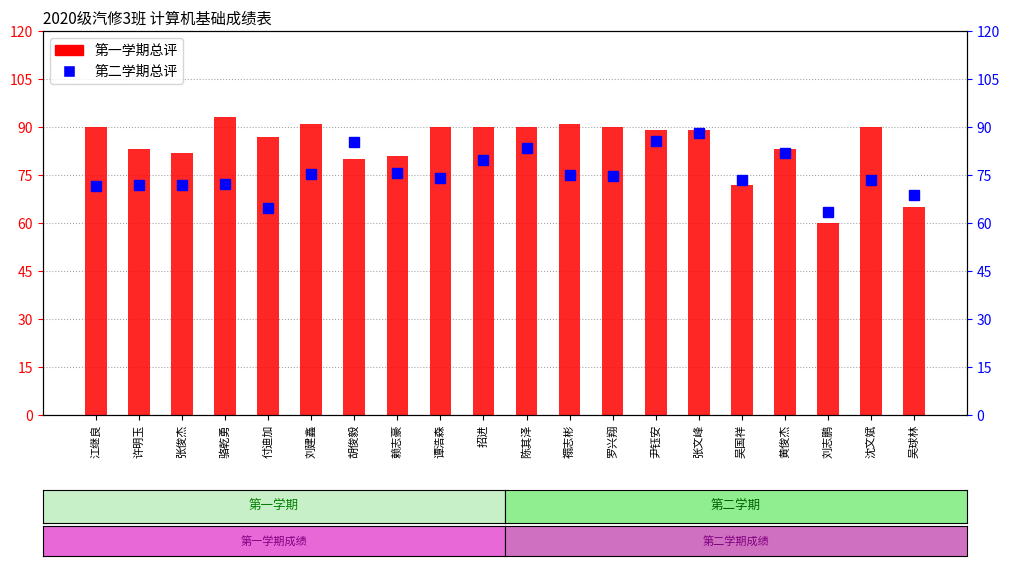

At which category is the sum across all series the highest?

张文峰